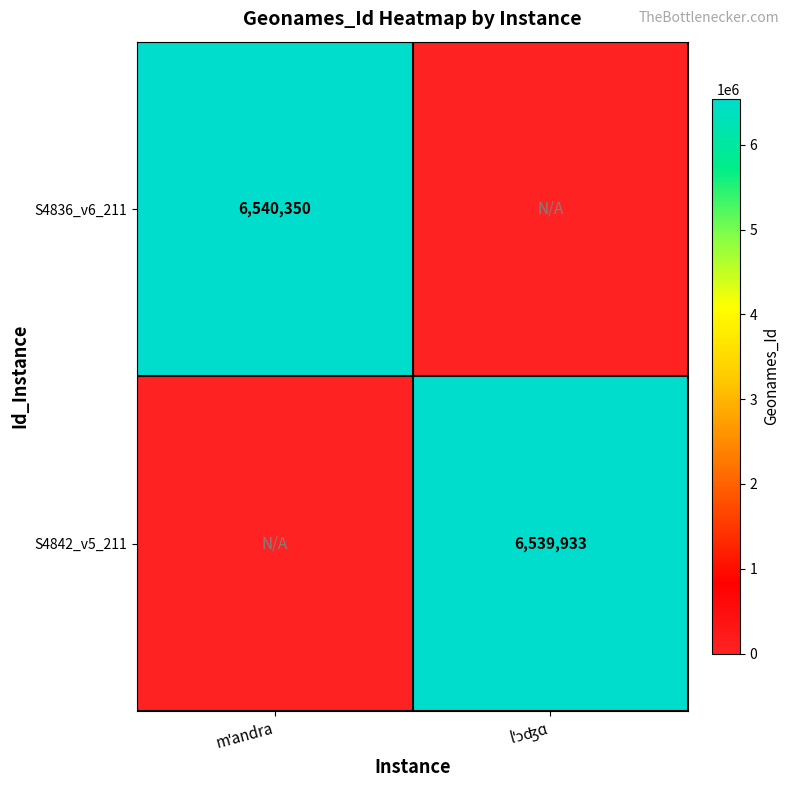

Rank the series at lˈɔʤɑ from highest to lowest value.

S4842_v5_211, S4836_v6_211